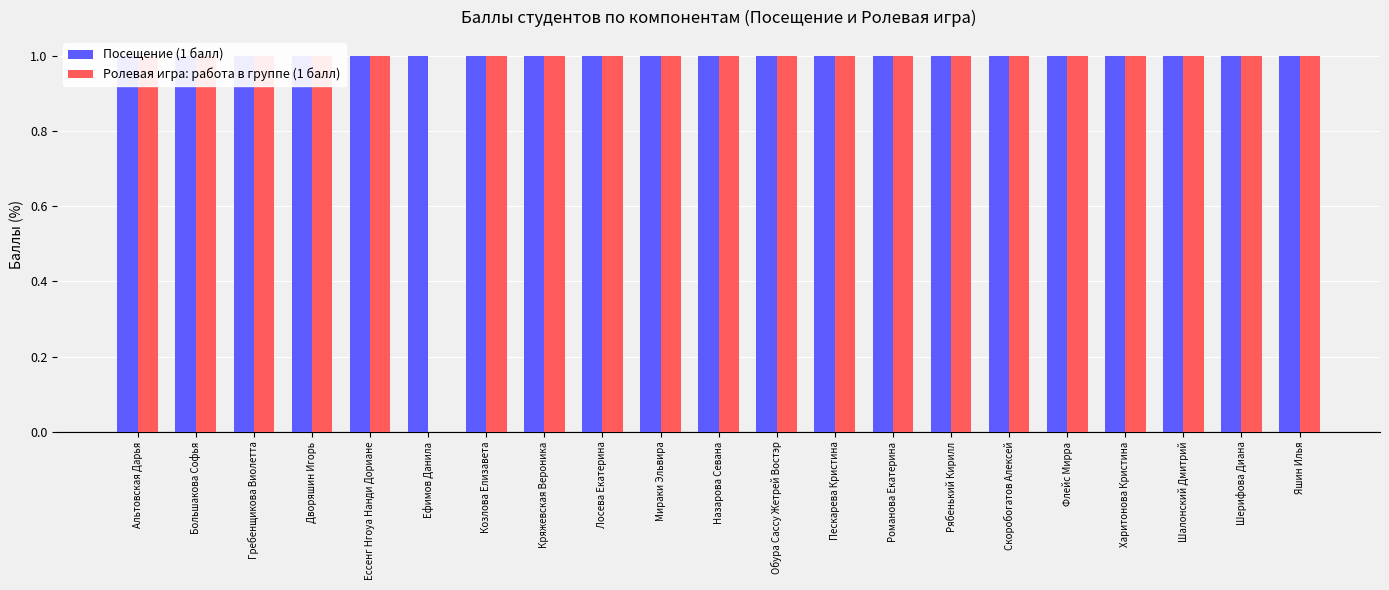

At which category is the sum across all series the highest?

Альтовская Дарья